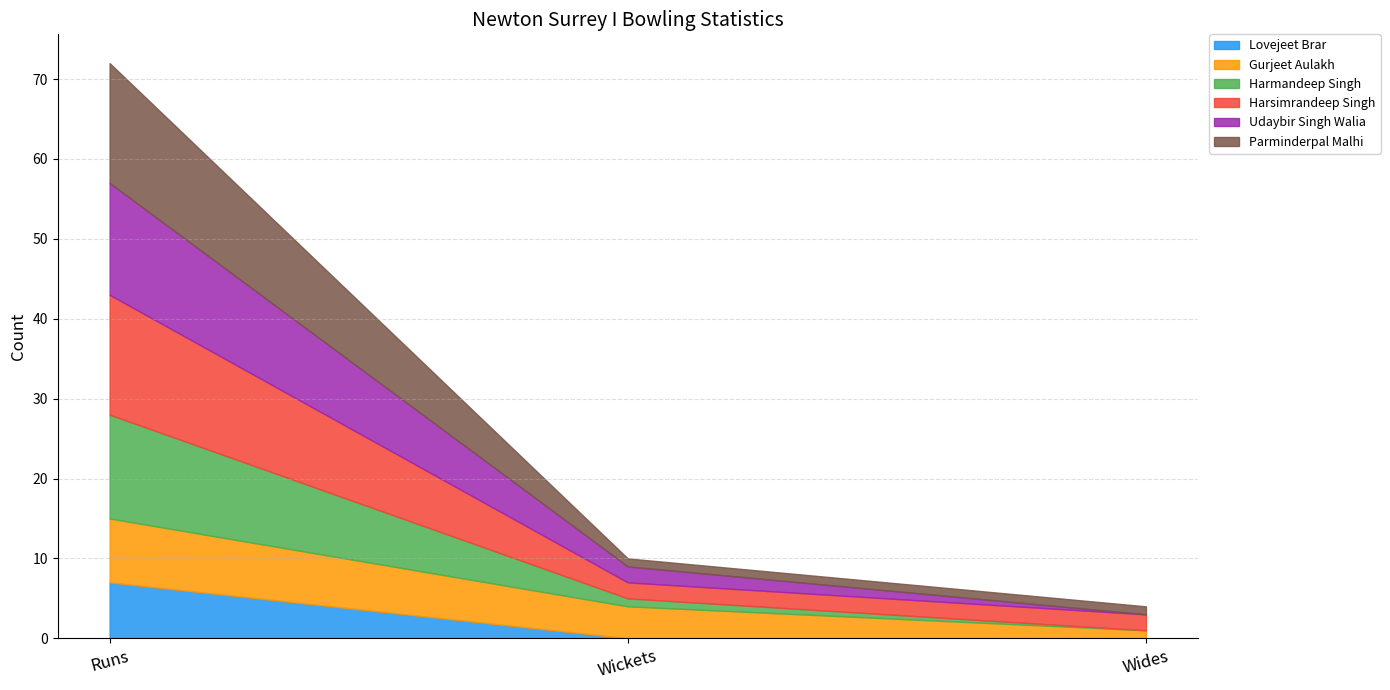

What is the difference between the highest and lowest values at Wickets?

4